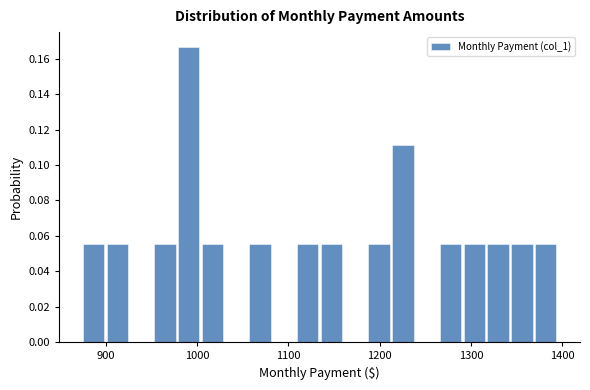

Read against the x-axis, roughly where is the centre of the tallest bar?

990